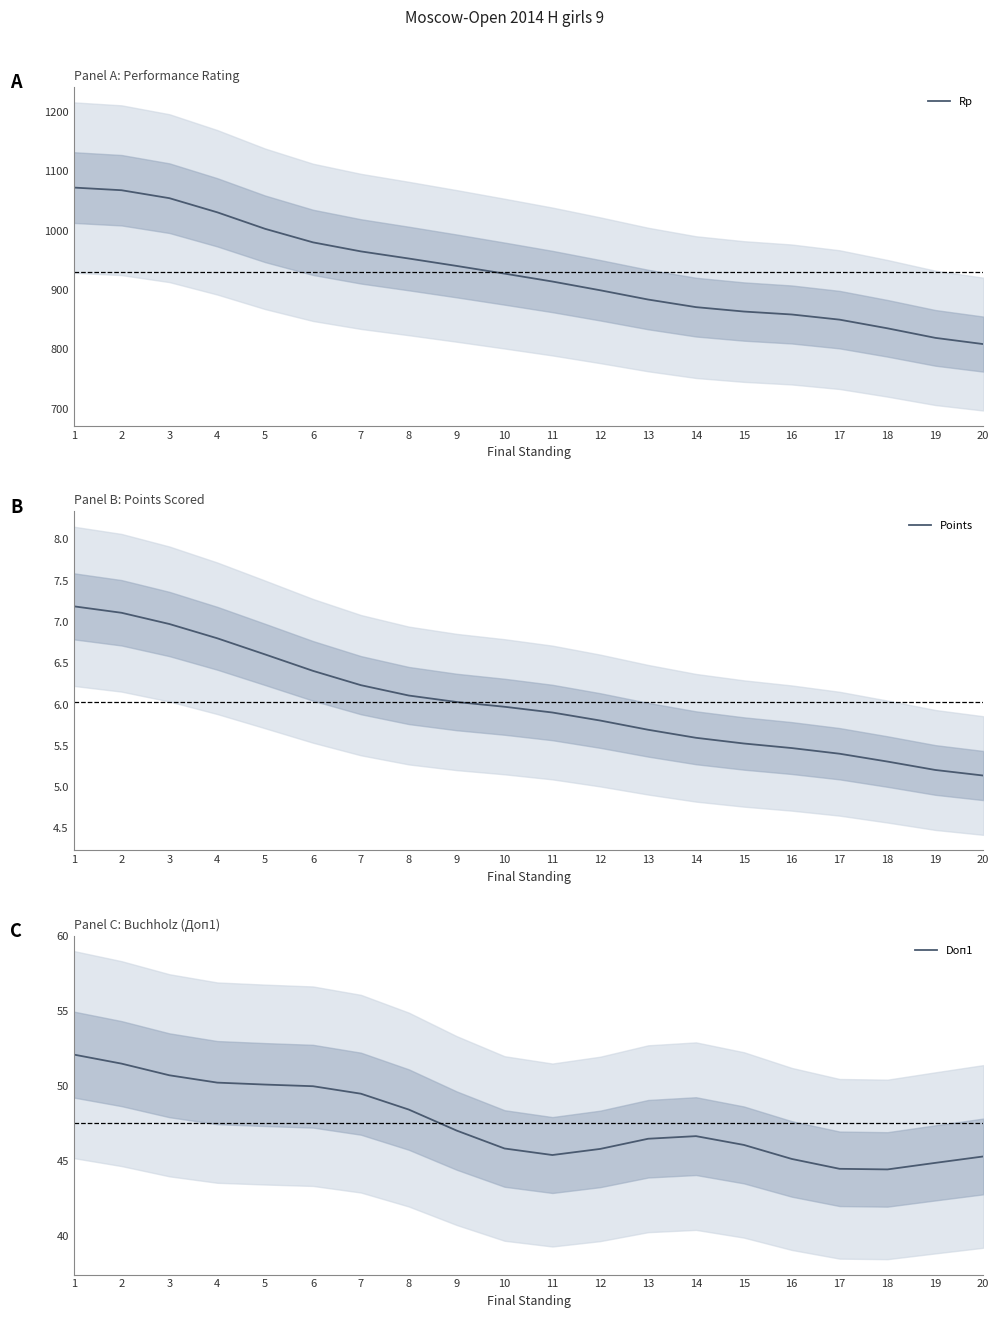

The Points series shows 3.2 at 16. True or false?

False